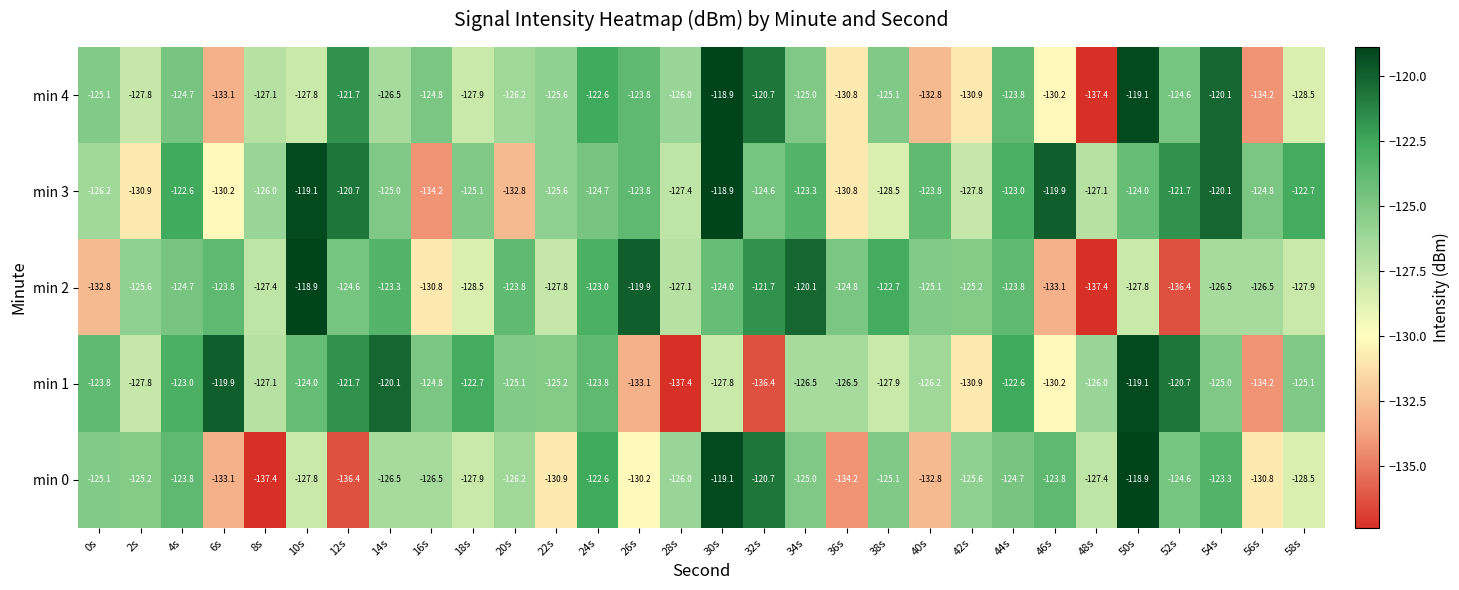

Between 8s and 40s, which series saw the biggest shift?

min 4